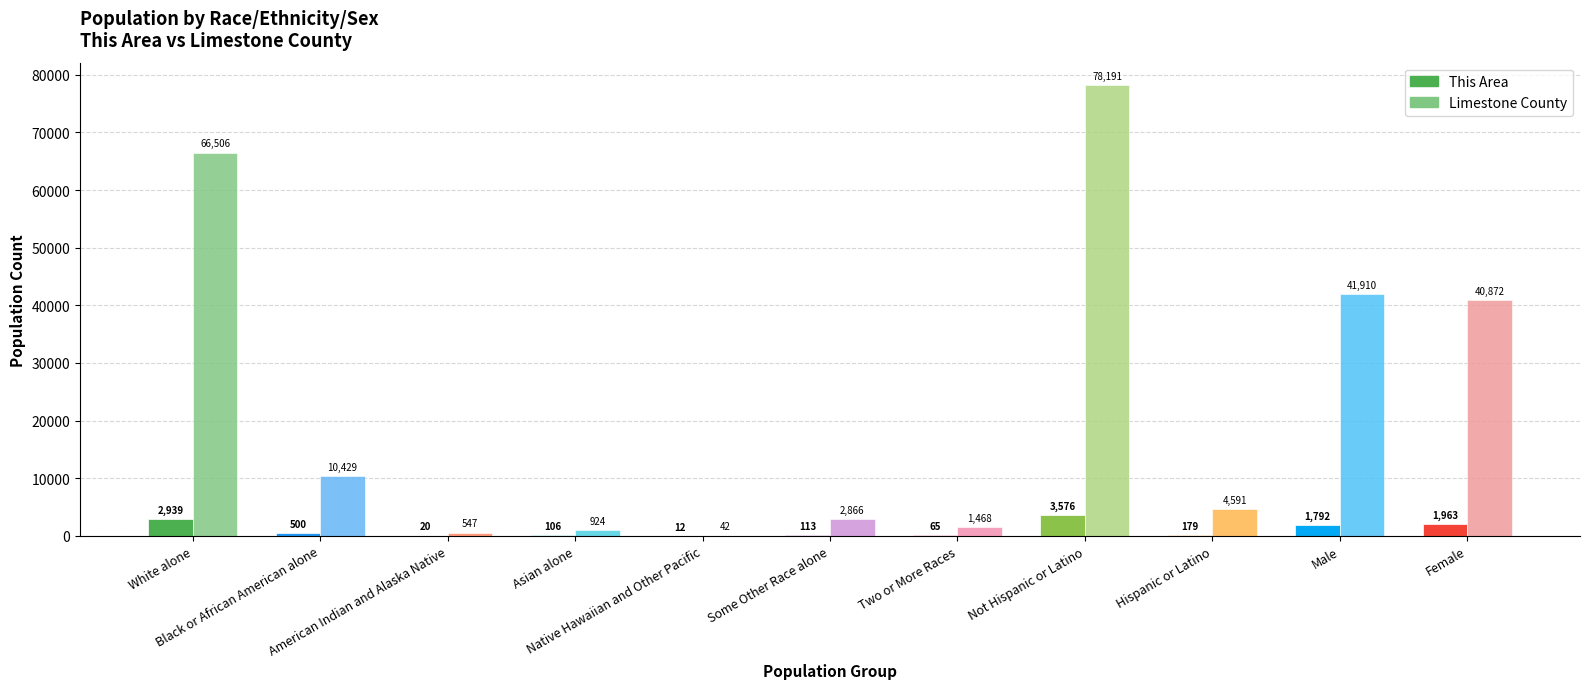

Which series has the largest total across all categories?

Limestone County